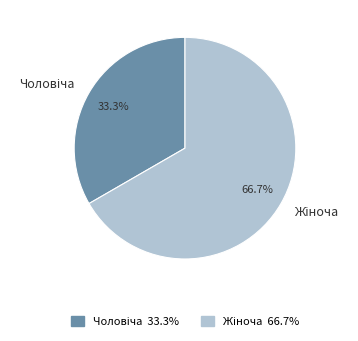

Is there a majority slice in this chart?

Yes